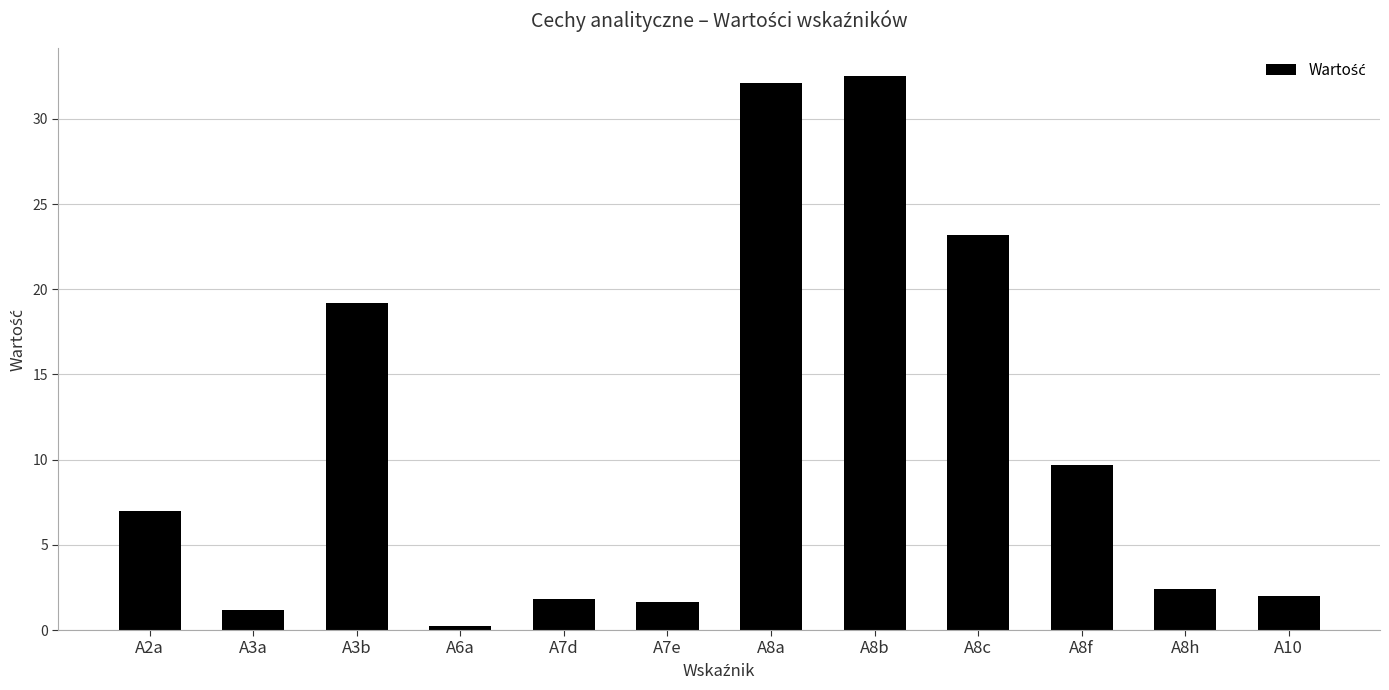

The value at A7d is 1.8. True or false?

True